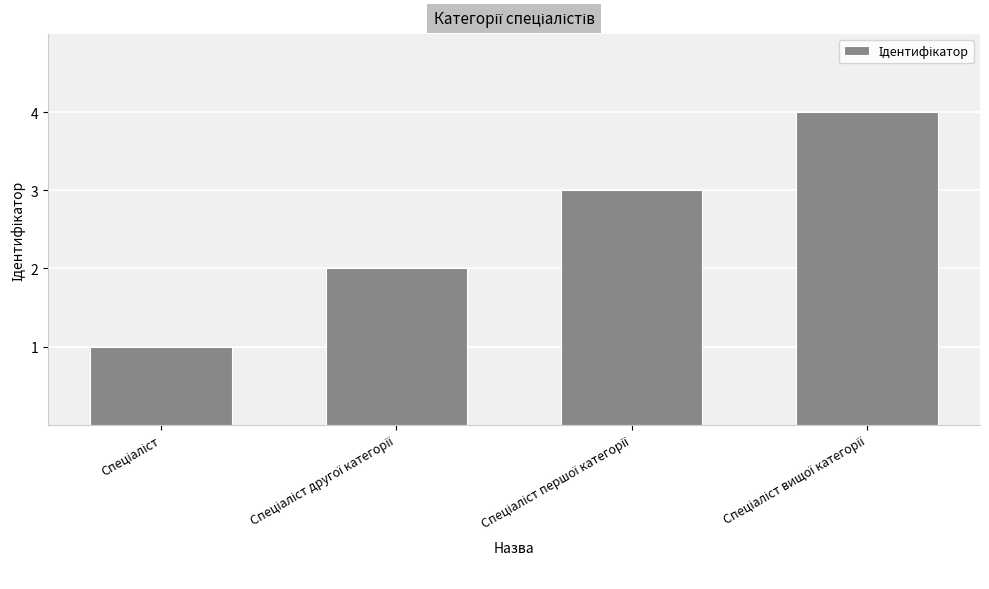

What is the value of the 4th bar from the left?

4